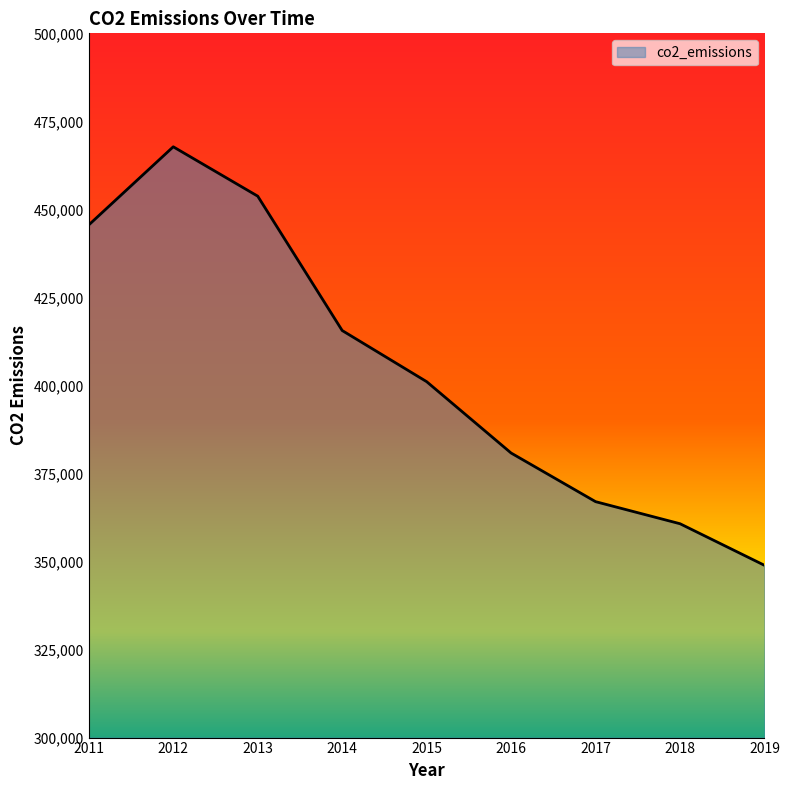

What is the sum of the values at 2011 and 2018?

806320